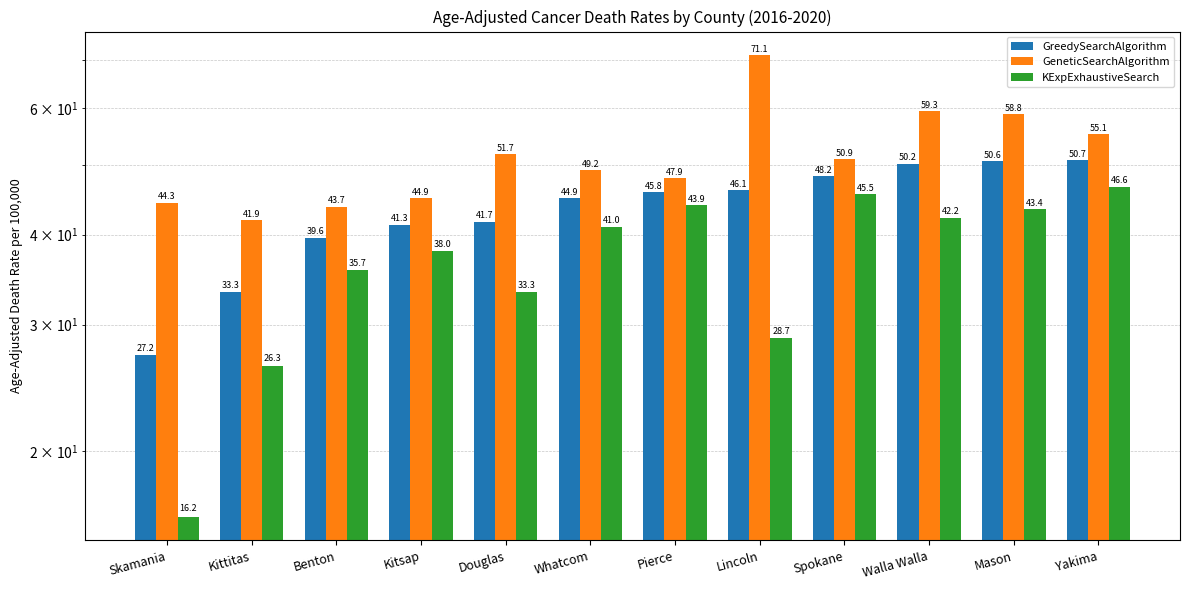

Reading left to right, extract all data points from this chart.

GreedySearchAlgorithm: 27.2	33.3	39.6	41.3	41.7	44.9	45.8	46.1	48.2	50.2	50.6	50.7
GeneticSearchAlgorithm: 44.3	41.9	43.7	44.9	51.7	49.2	47.9	71.1	50.9	59.3	58.8	55.1
KExpExhaustiveSearch: 16.2	26.3	35.7	38.0	33.3	41.0	43.9	28.7	45.5	42.2	43.4	46.6